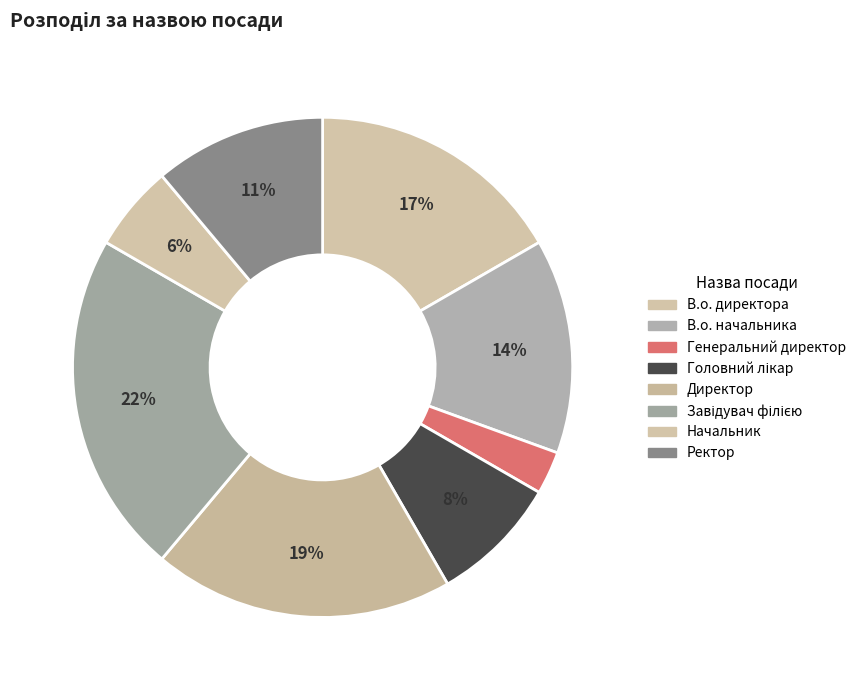

Is there a majority slice in this chart?

No